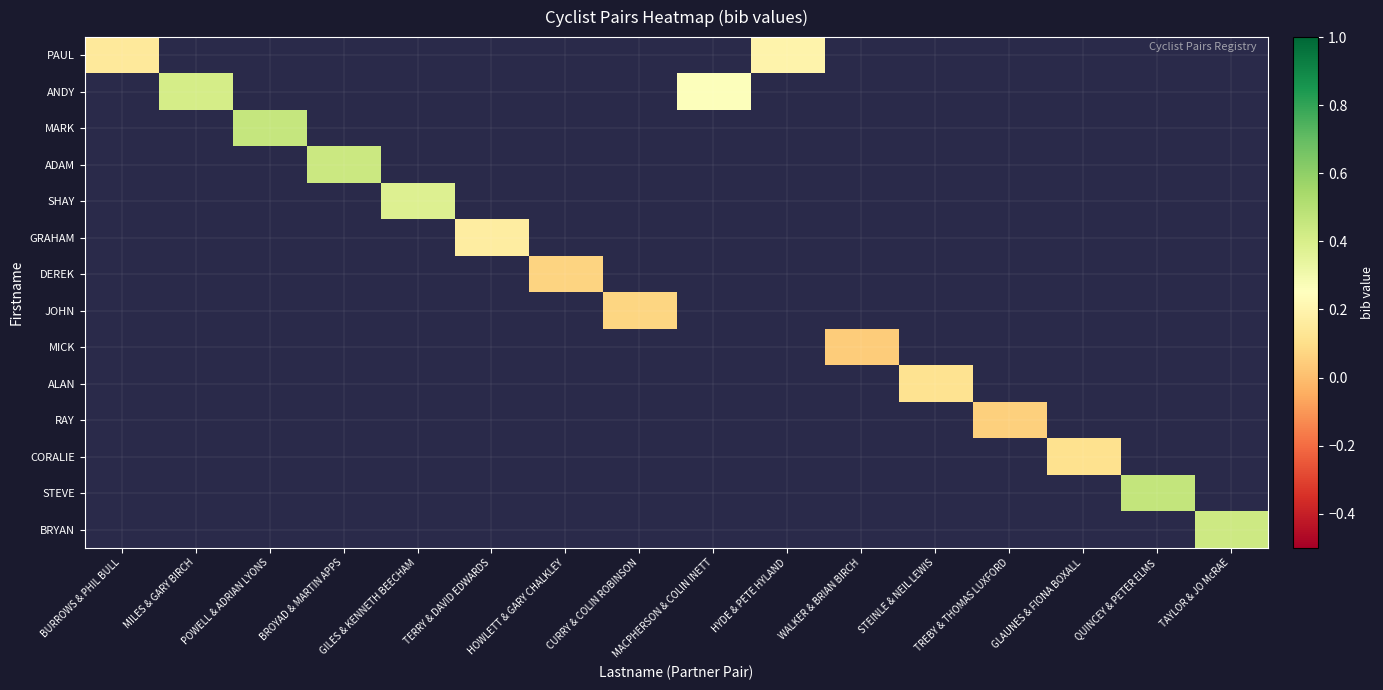

How many distinct data groups are displayed?

14